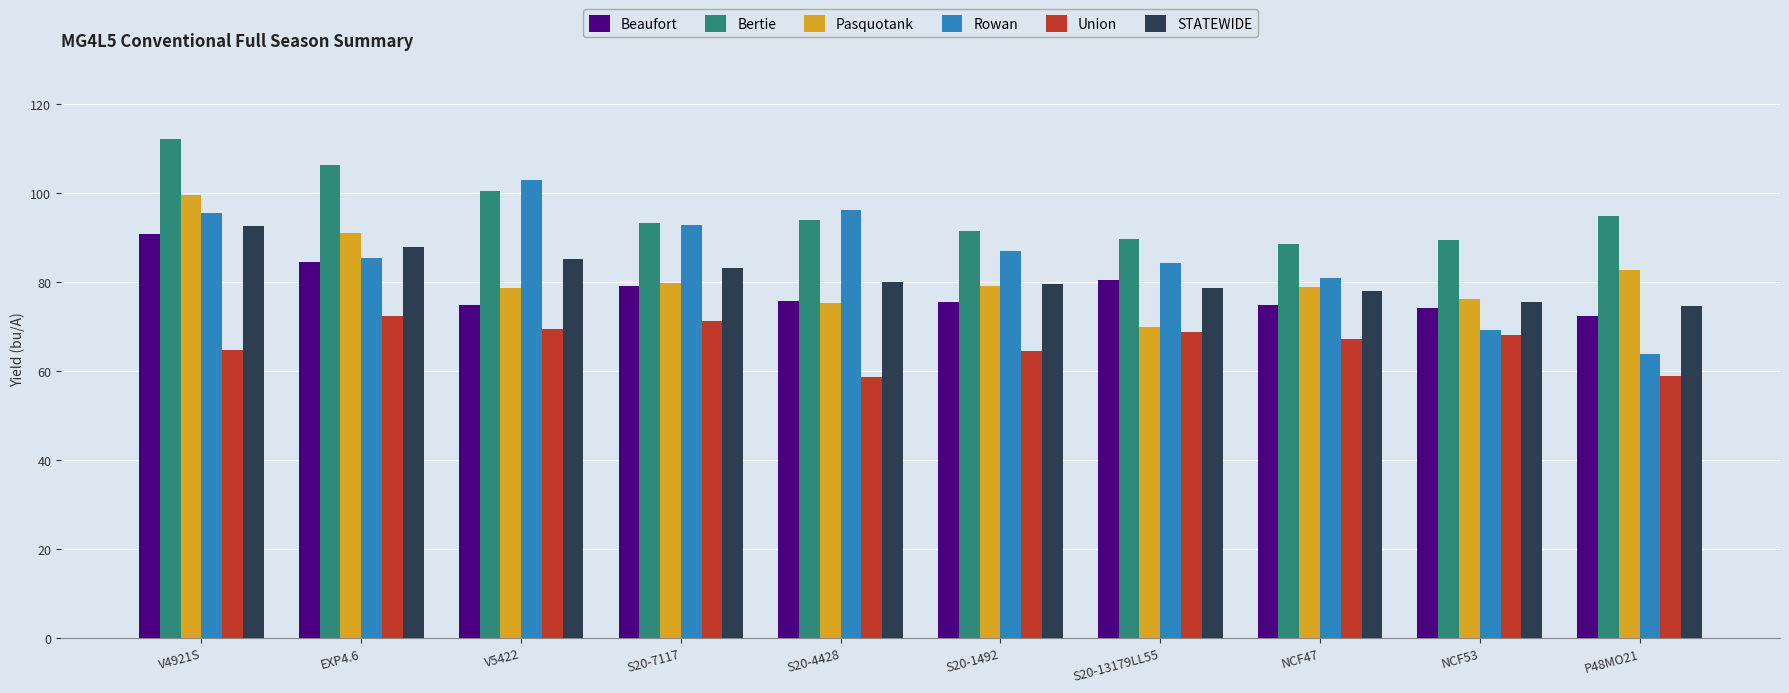

True or false: Union has a value of 27.5 at V4921S.

False